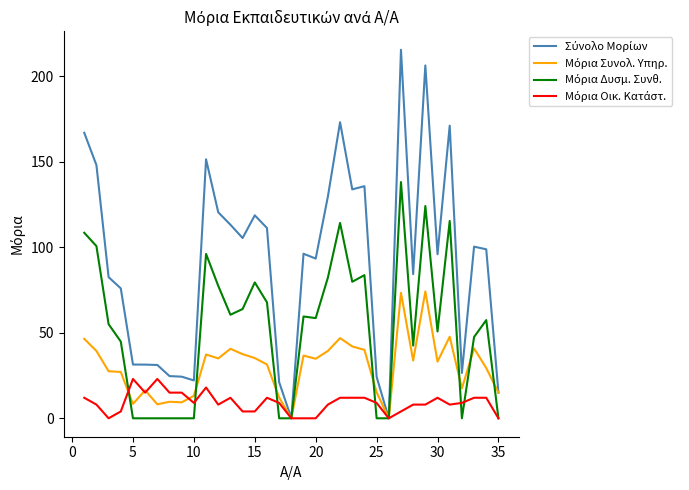

What is the greatest value displayed?

215.4